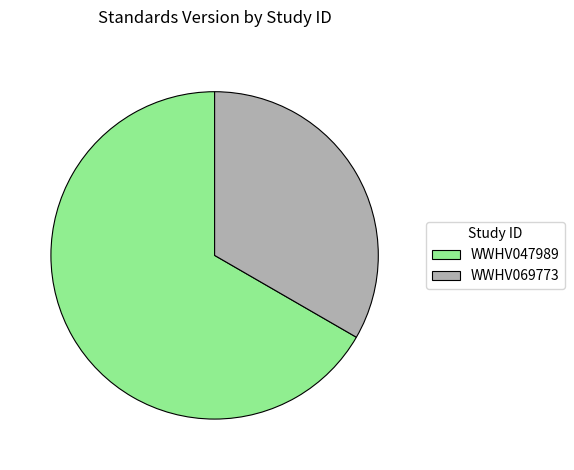

Which slice is the largest?

WWHV047989